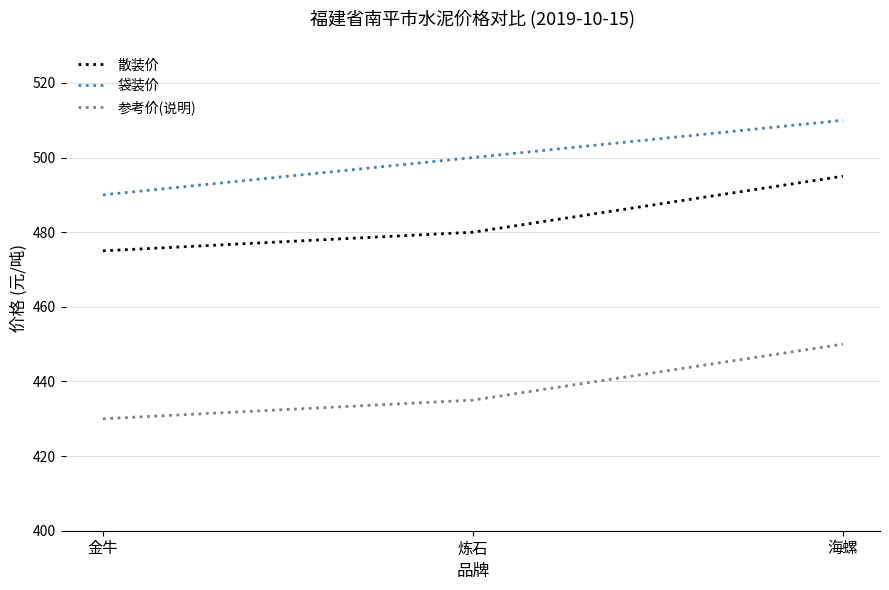

What is the average value of the 参考价(说明) series?

438